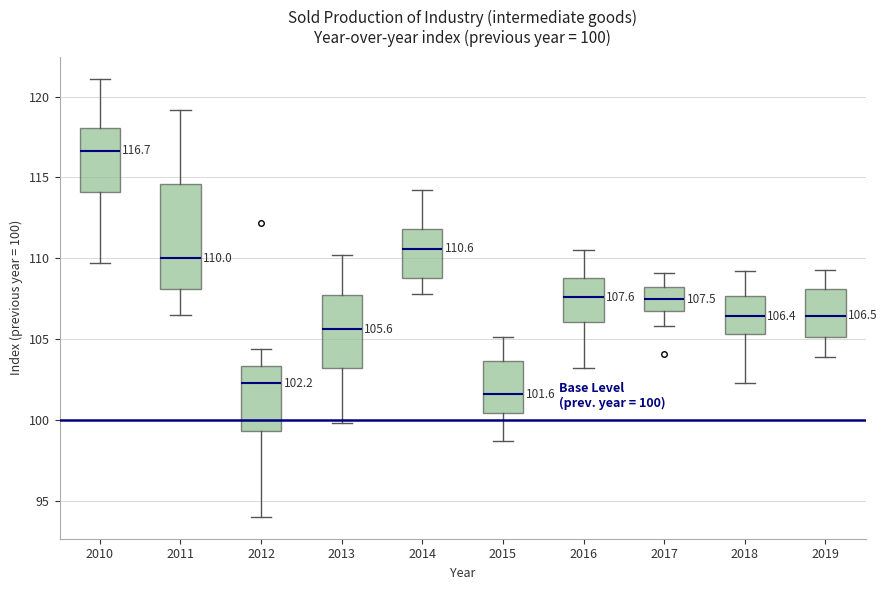

Comparing the boxes themselves (not the whiskers), which one is the tallest?

2011